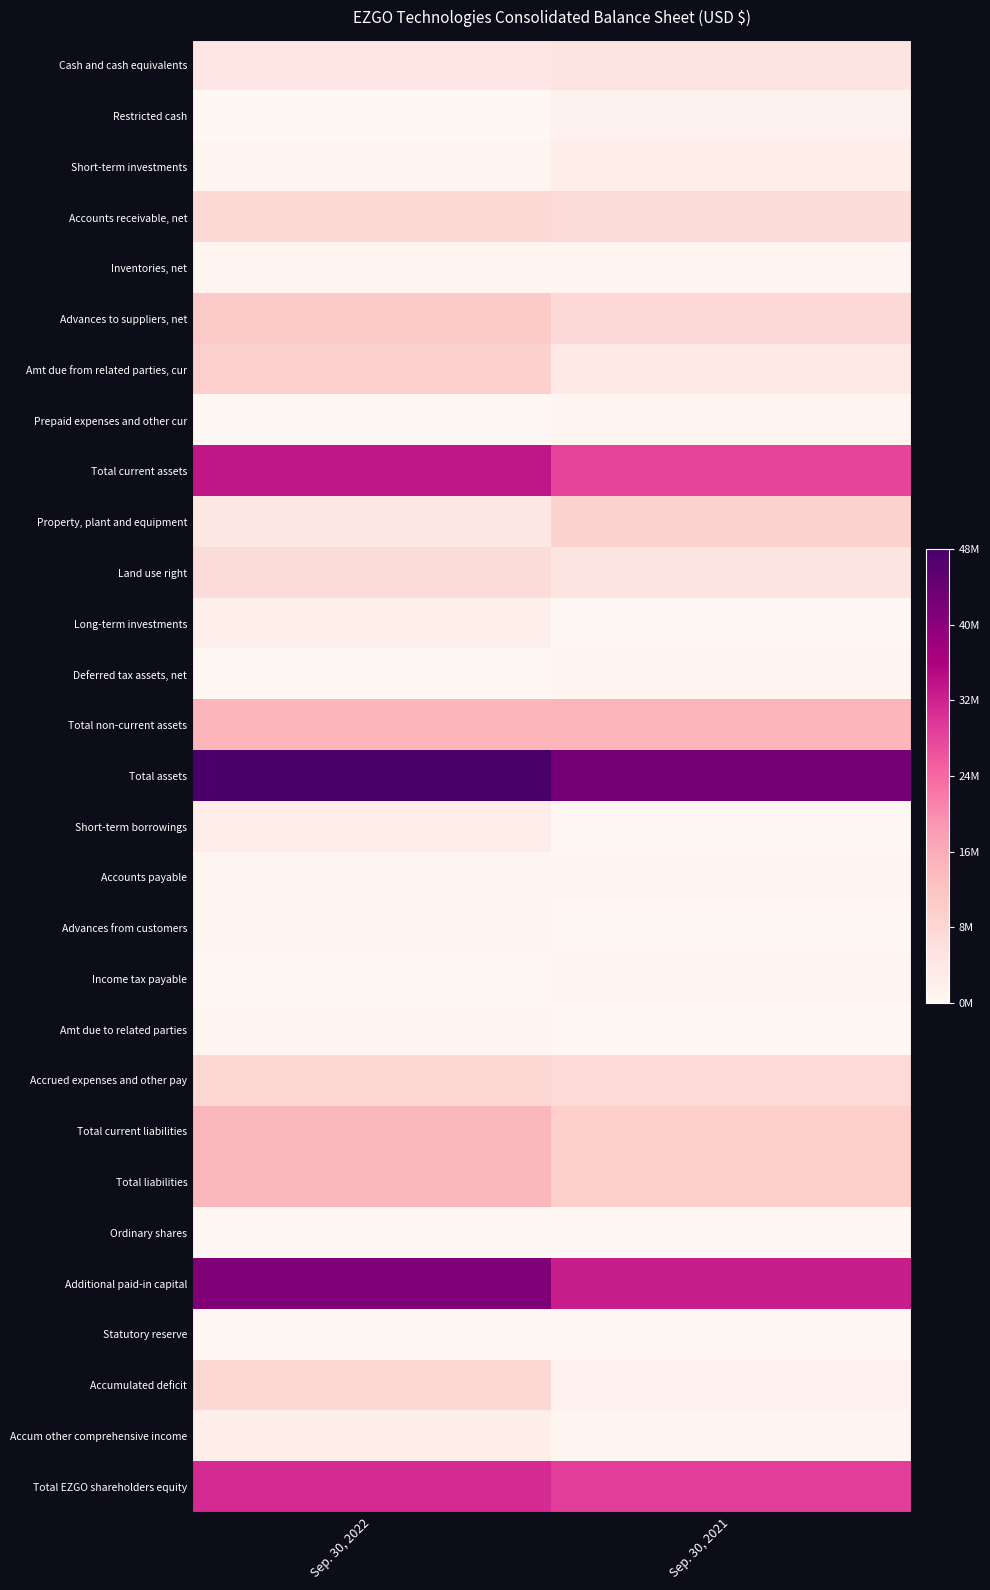

Which series has the largest total across all categories?

Total assets